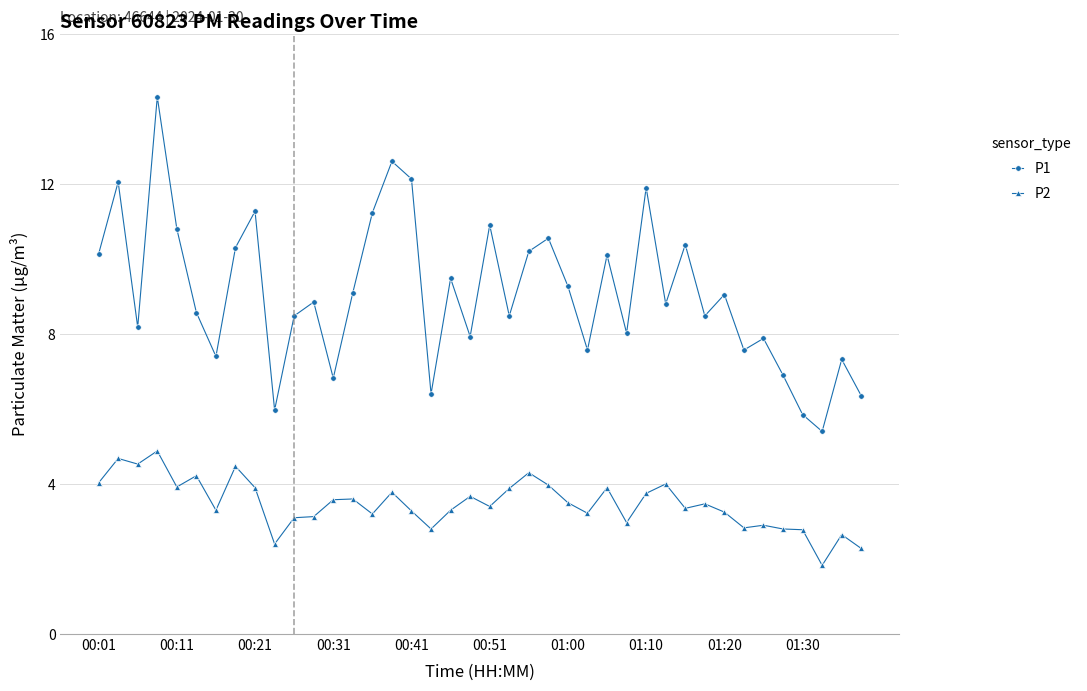

True or false: P2 has more than 2 interior local peaks.

True